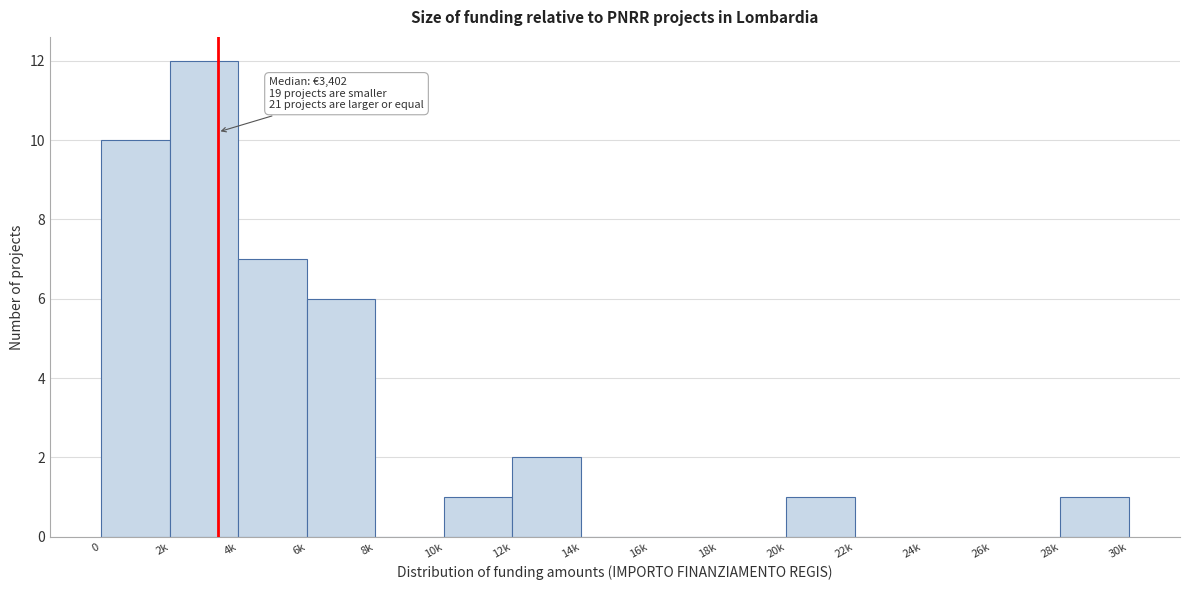

Reading right to left, list all the values displayed in this chart.

28k=1	26k=0	24k=0	22k=0	20k=1	18k=0	16k=0	14k=0	12k=2	10k=1	8k=0	6k=6	4k=7	2k=12	0=10